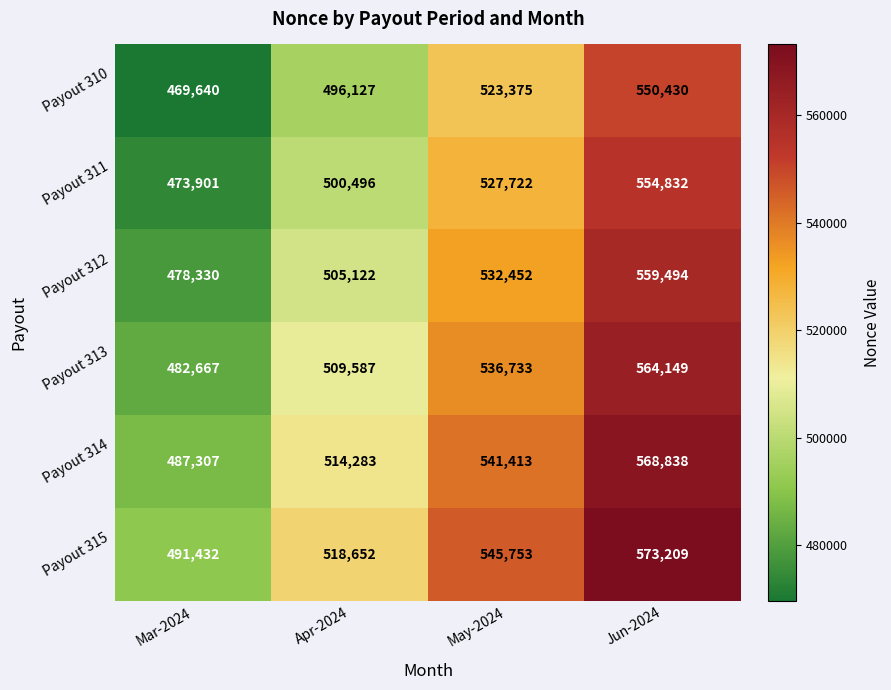

Reading left to right, transcribe all the data shown in this chart.

Payout 310: Mar-2024=469640	Apr-2024=496127	May-2024=523375	Jun-2024=550430
Payout 311: Mar-2024=473901	Apr-2024=500496	May-2024=527722	Jun-2024=554832
Payout 312: Mar-2024=478330	Apr-2024=505122	May-2024=532452	Jun-2024=559494
Payout 313: Mar-2024=482667	Apr-2024=509587	May-2024=536733	Jun-2024=564149
Payout 314: Mar-2024=487307	Apr-2024=514283	May-2024=541413	Jun-2024=568838
Payout 315: Mar-2024=491432	Apr-2024=518652	May-2024=545753	Jun-2024=573209